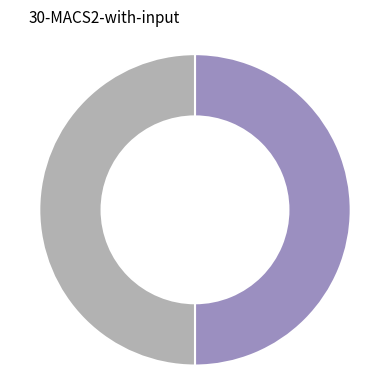

How many segments does this pie chart have?

2